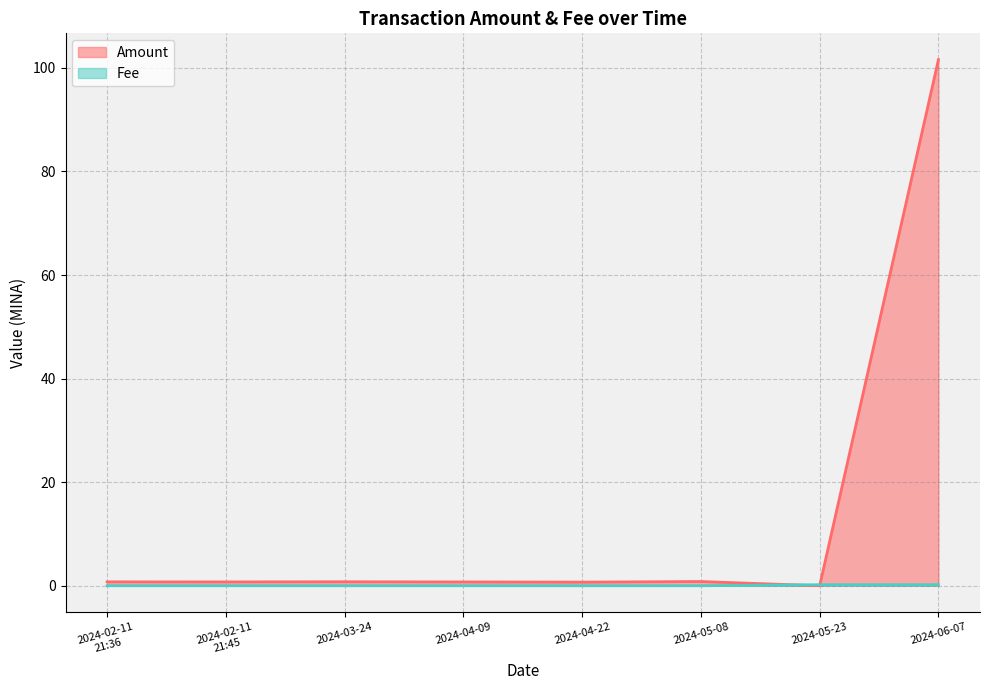

Between which two adjacent categories do Fee and Amount first intersect?

2024-05-08 and 2024-05-23